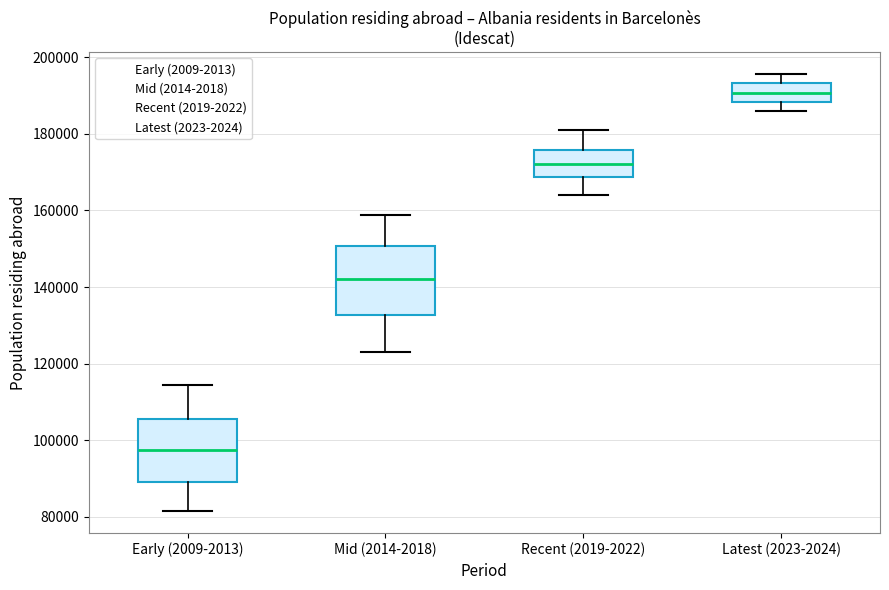

Which box has the lowest median line?

Early (2009-2013)